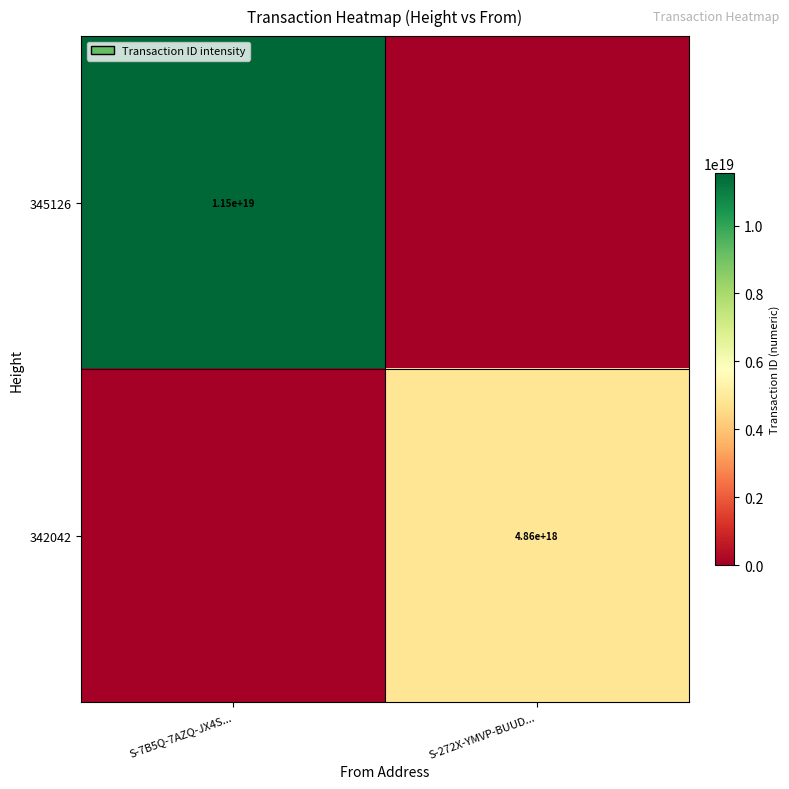

How many data points does each series have?

2